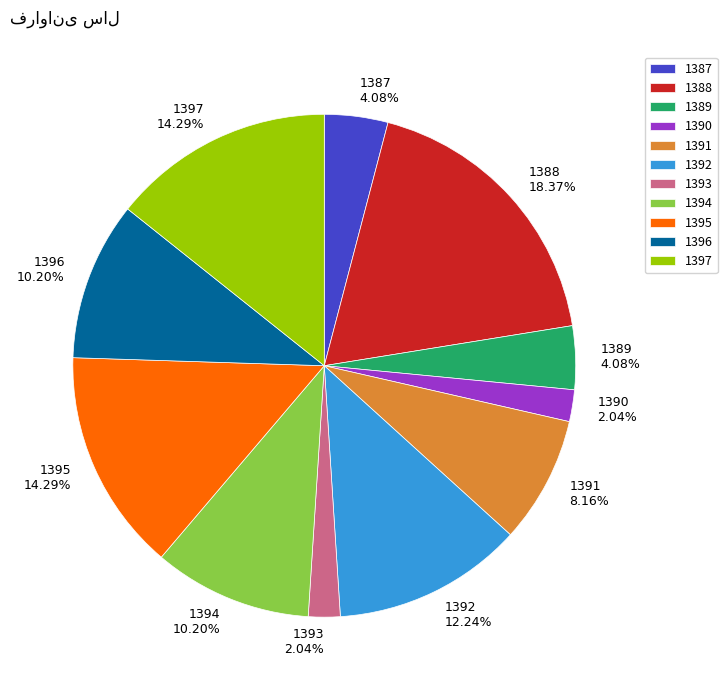

What is the largest slice in the pie chart?

1388